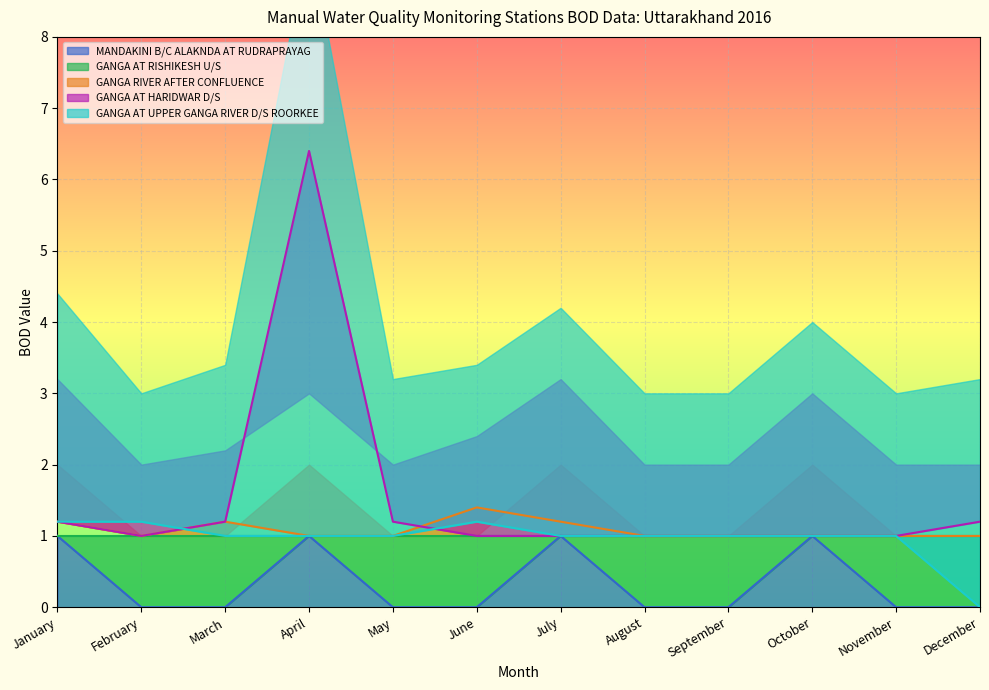

Is it true that MANDAKINI B/C ALAKNDA AT RUDRAPRAYAG equals 1 at January?

True